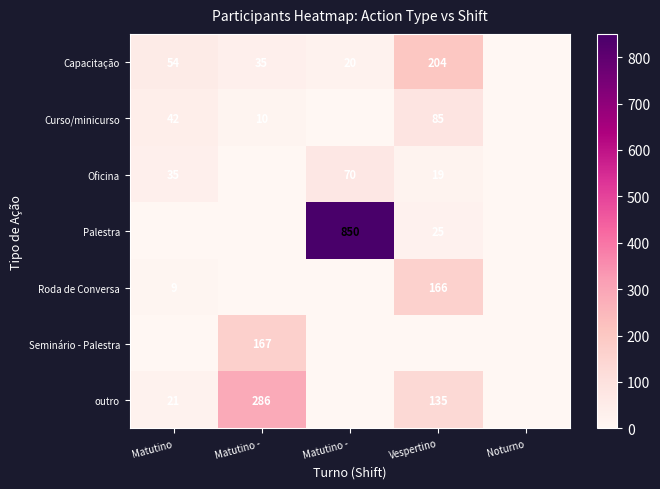

Which series has the largest range (max minus min)?

Palestra